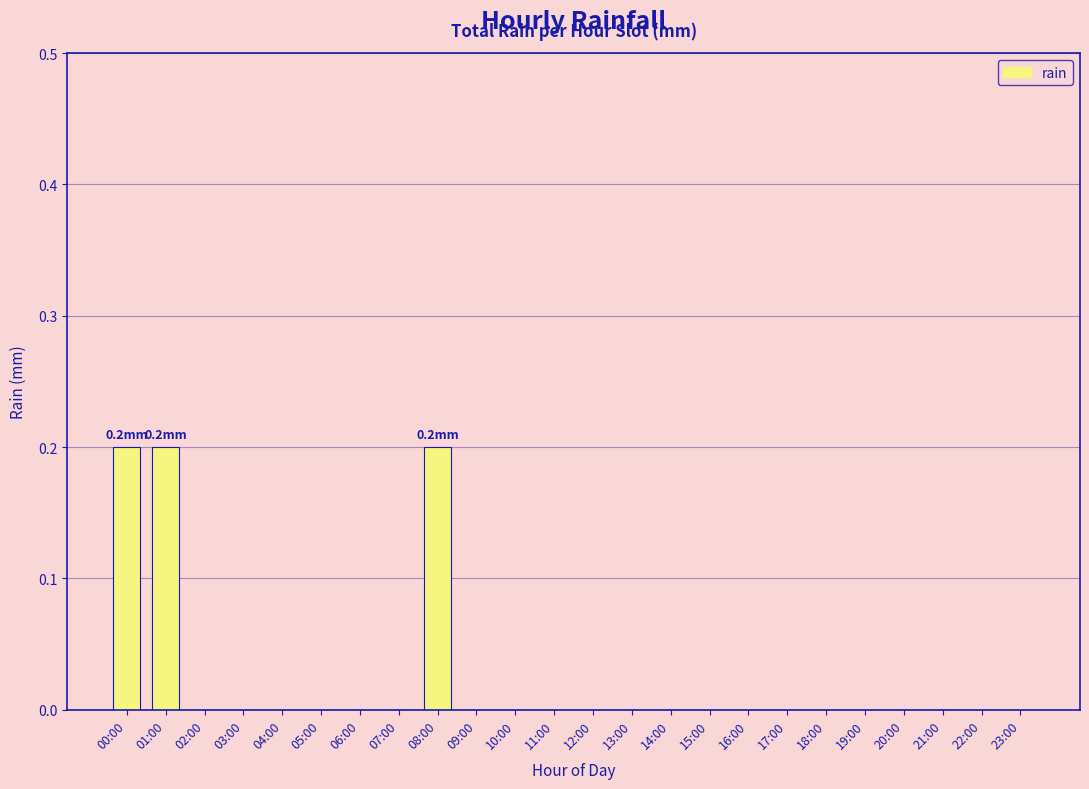

Between 23:00 and 00:00, which is larger?

00:00